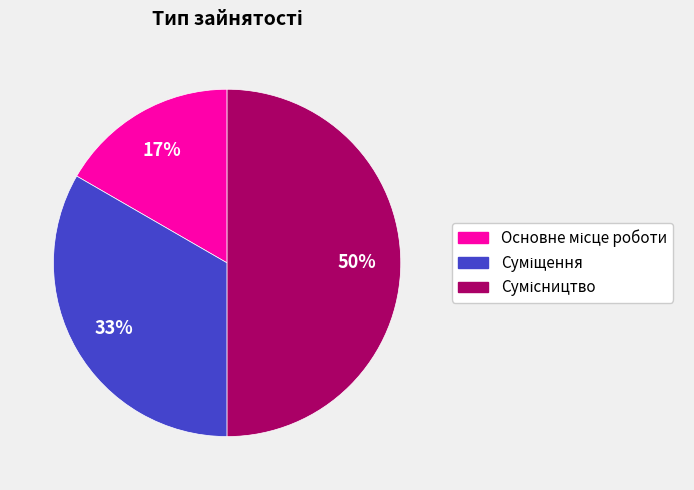

To the nearest percent, what is the average slice percentage?

33%